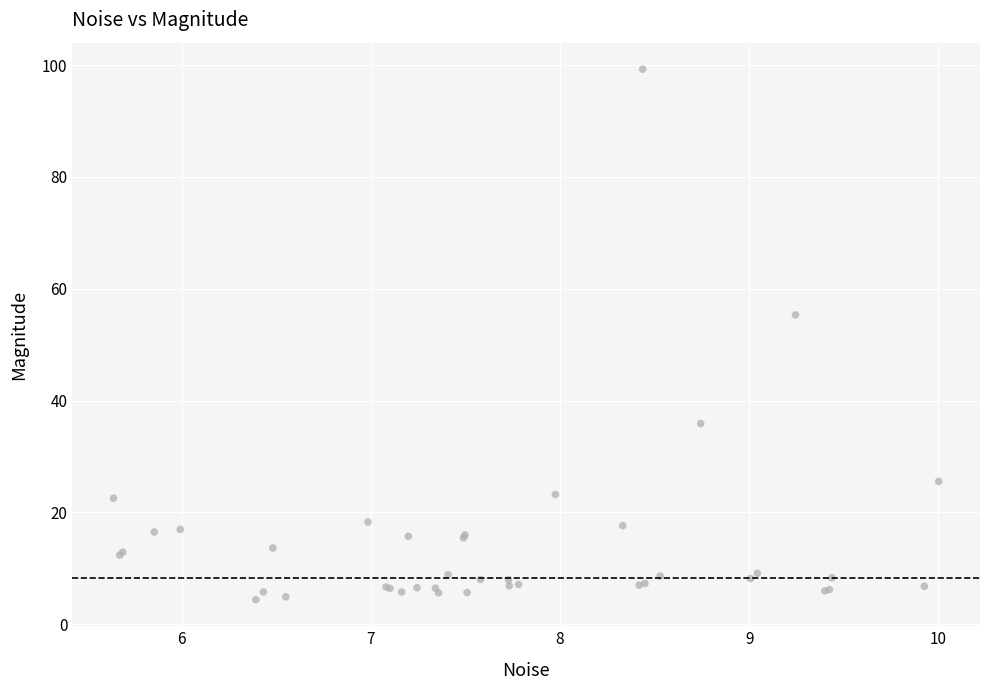

What Y value in the scatter plot is closest to 51?

55.3